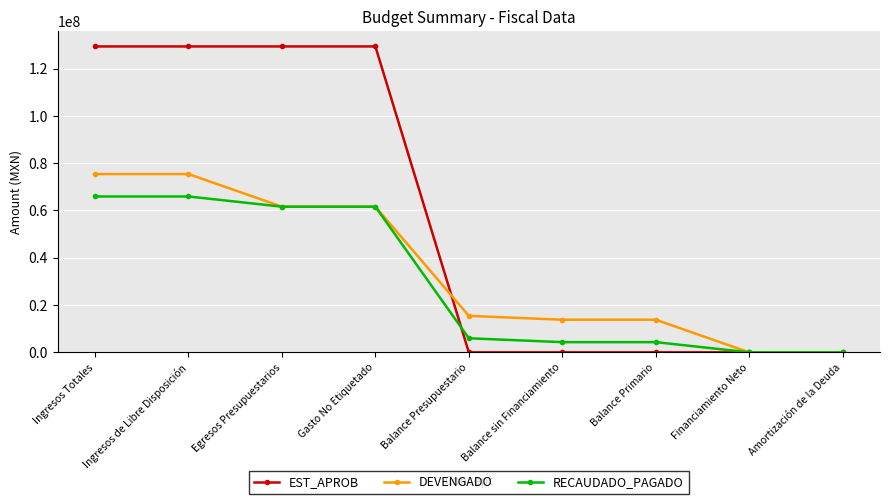

Rank the series by their average value, from lowest to highest.

RECAUDADO_PAGADO, DEVENGADO, EST_APROB